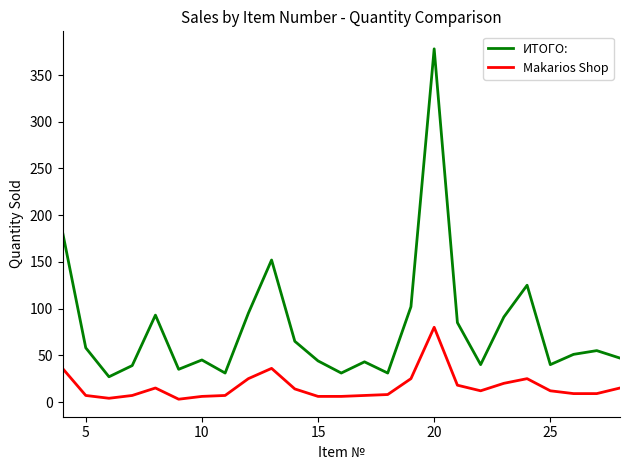

Which series has the largest total across all categories?

ИТОГО: